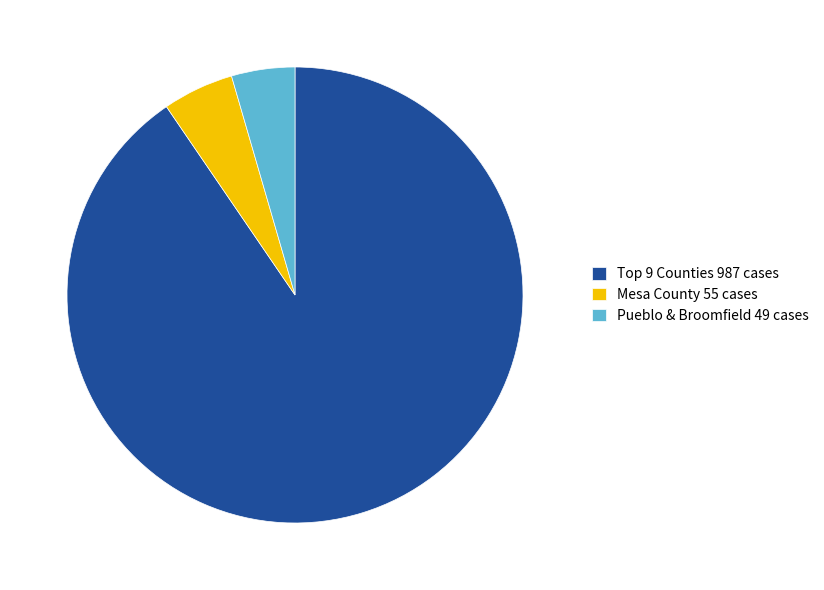

The Pueblo & Broomfield 49 cases slice represents 4% of the pie. True or false?

True